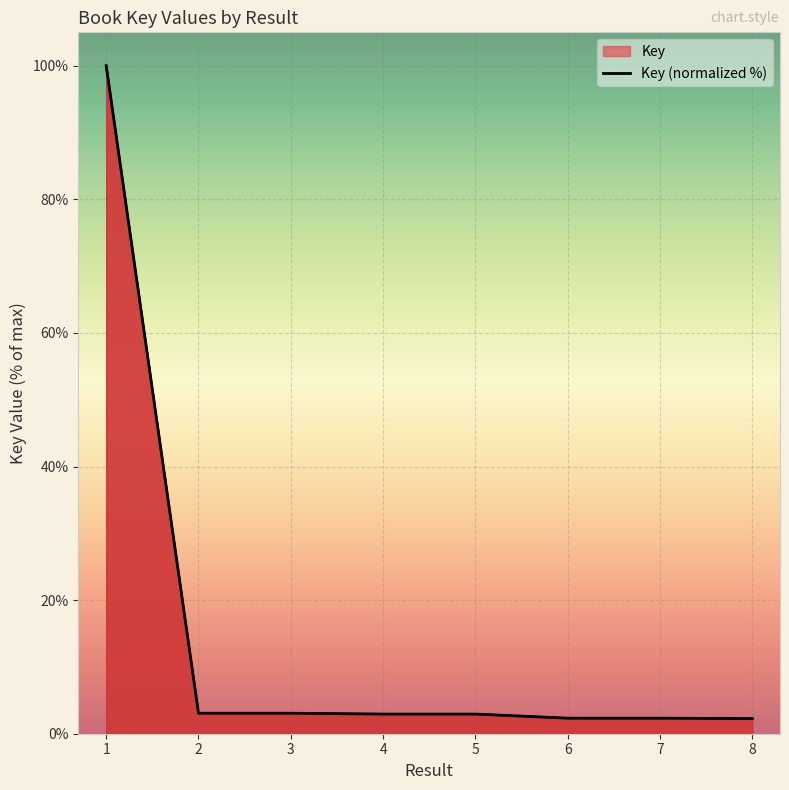

Reading left to right, extract all data points from this chart.

1=100.0	2=3.1	3=3.1	4=2.9	5=2.9	6=2.3	7=2.3	8=2.3